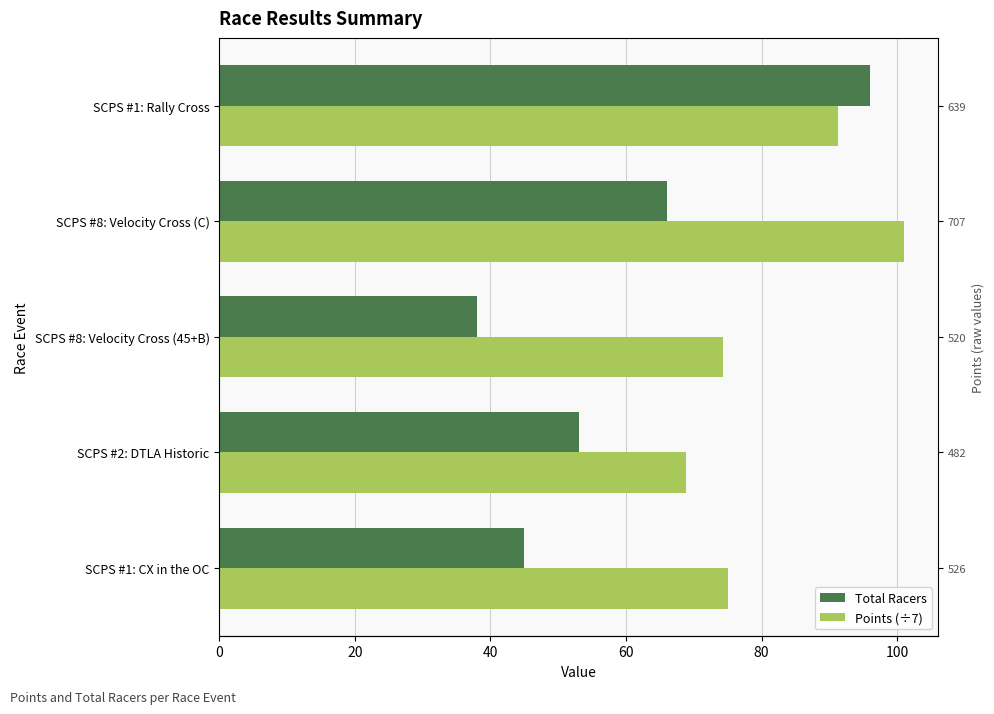

At SCPS #8: Velocity Cross (45+B), list the series in order from smallest to largest.

Total Racers, Points (÷7)